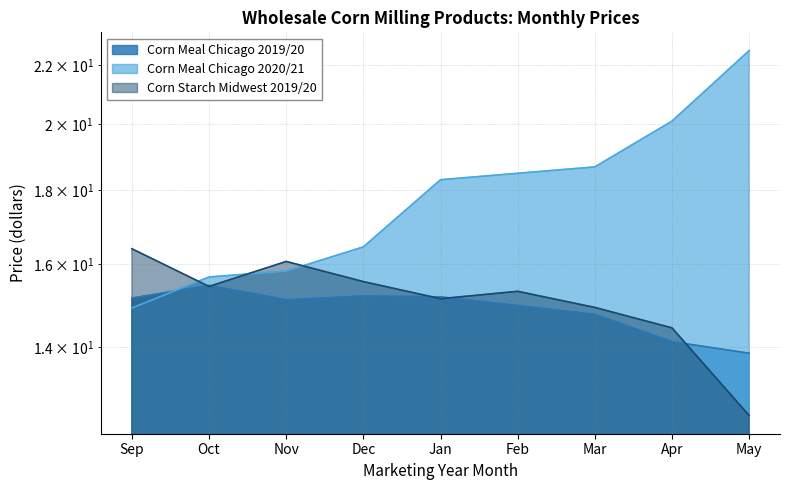

Where do Corn Meal Chicago 2020/21 and Corn Meal Chicago 2019/20 first cross each other?

Sep and Oct